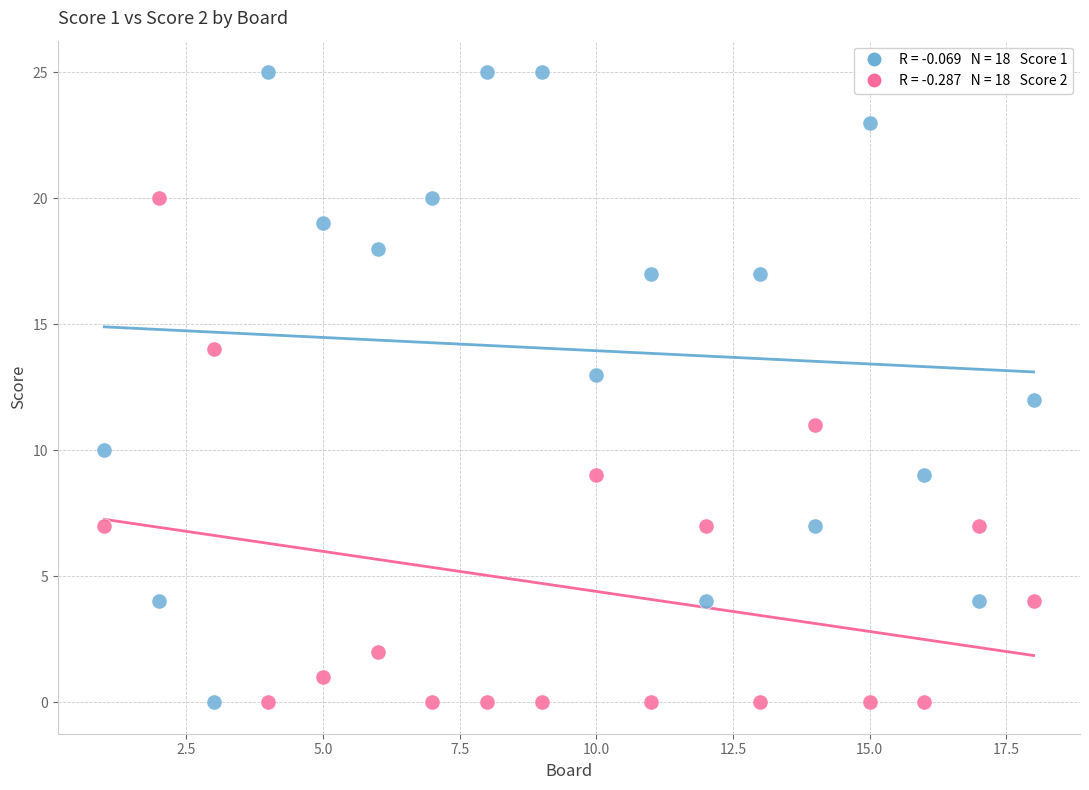

Across all data points, what is the range of Y values (max minus min)?

25